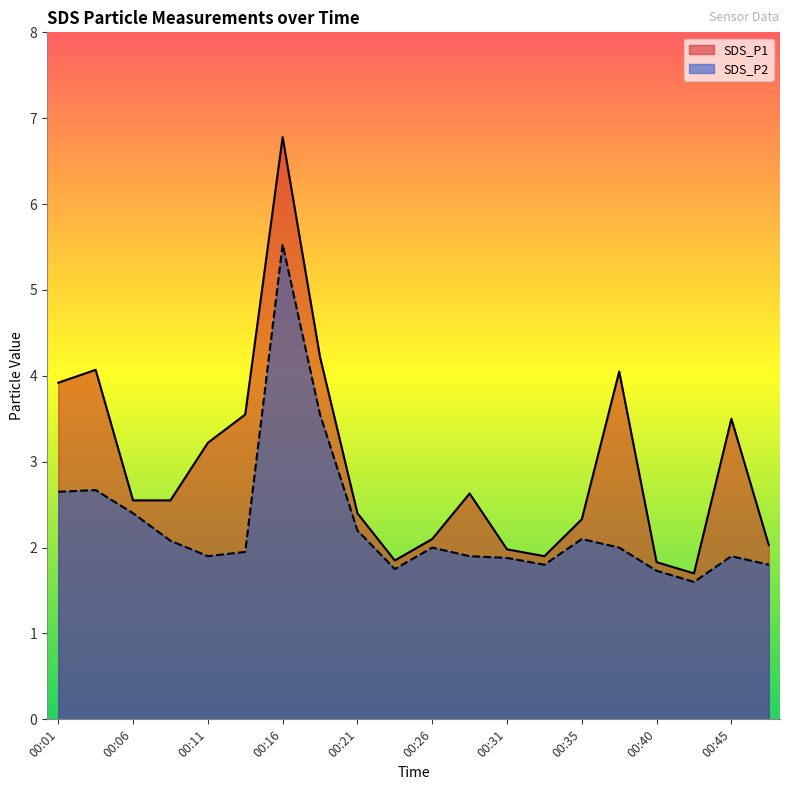

How many data points in SDS_P2 are above 2?

8